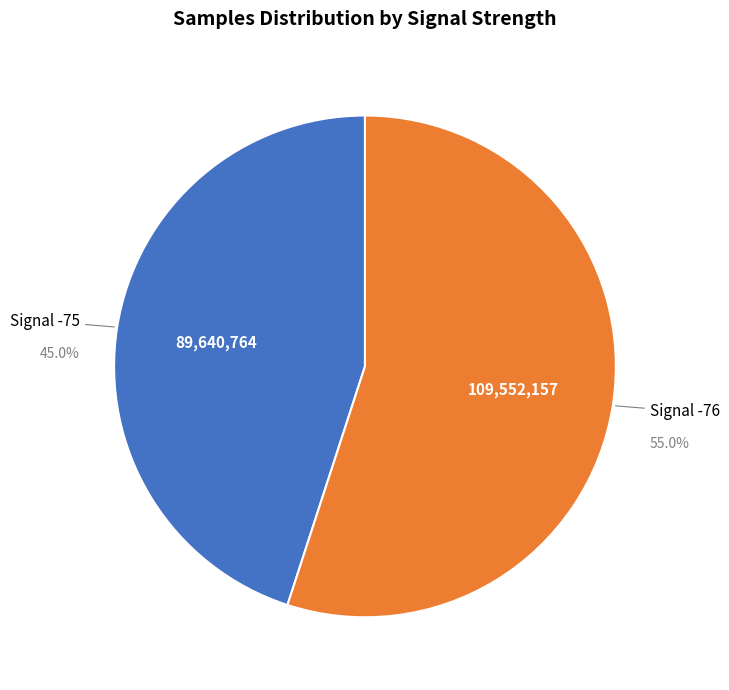

Is there a majority slice in this chart?

Yes